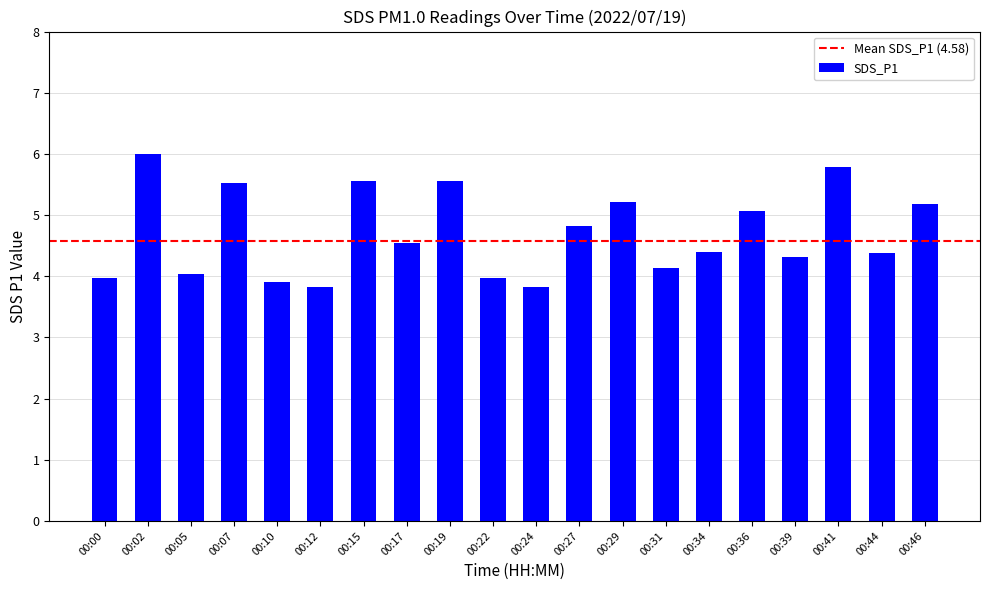

What is the minimum value shown in the chart?

3.8